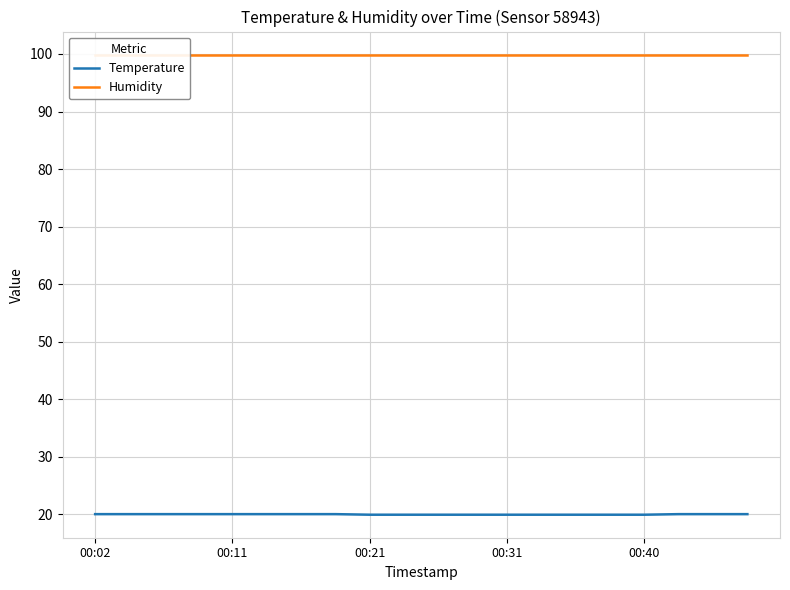

Is the value of Humidity at 11 greater than the value of Temperature at 15?

Yes